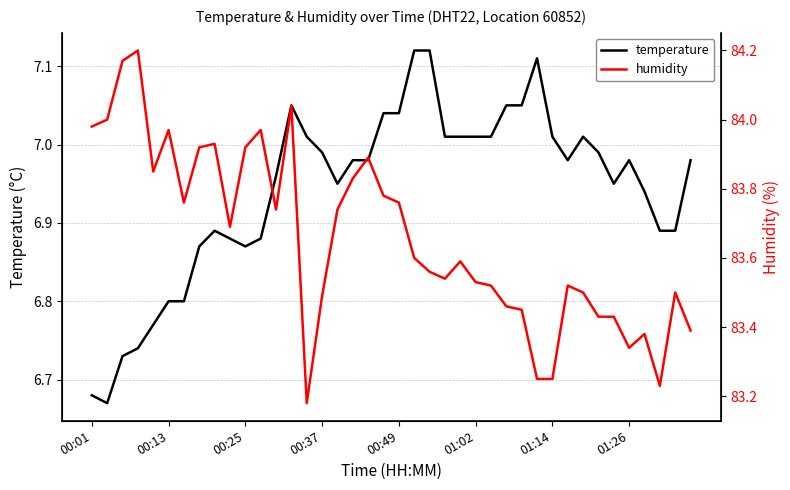

Is the value of humidity at 21 greater than the value of temperature at 17?

Yes